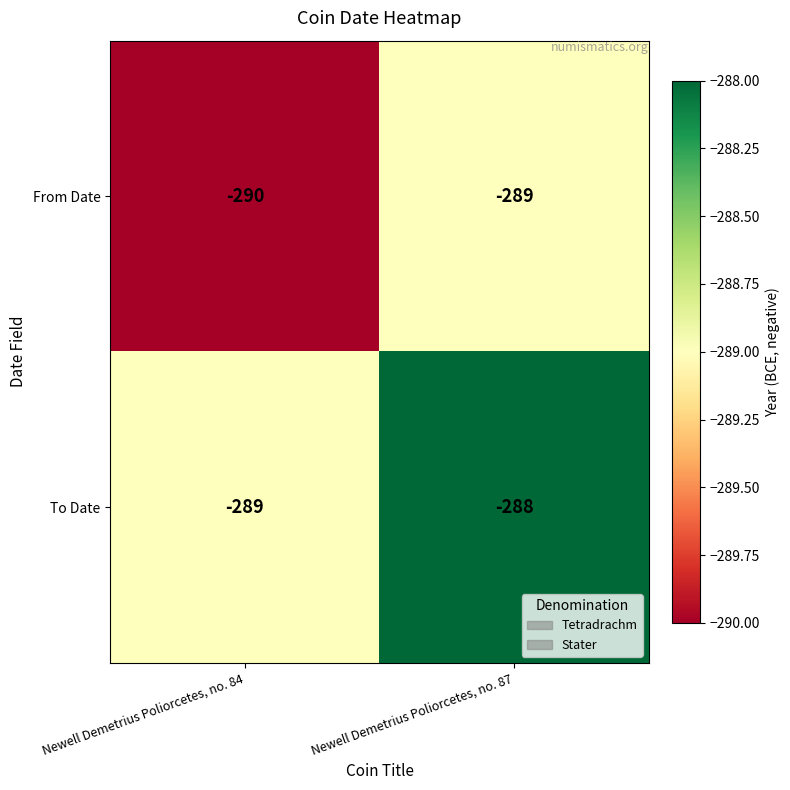

Reading left to right, list all the values displayed in this chart.

From Date: Newell Demetrius Poliorcetes, no. 84=-290	Newell Demetrius Poliorcetes, no. 87=-289
To Date: Newell Demetrius Poliorcetes, no. 84=-289	Newell Demetrius Poliorcetes, no. 87=-288